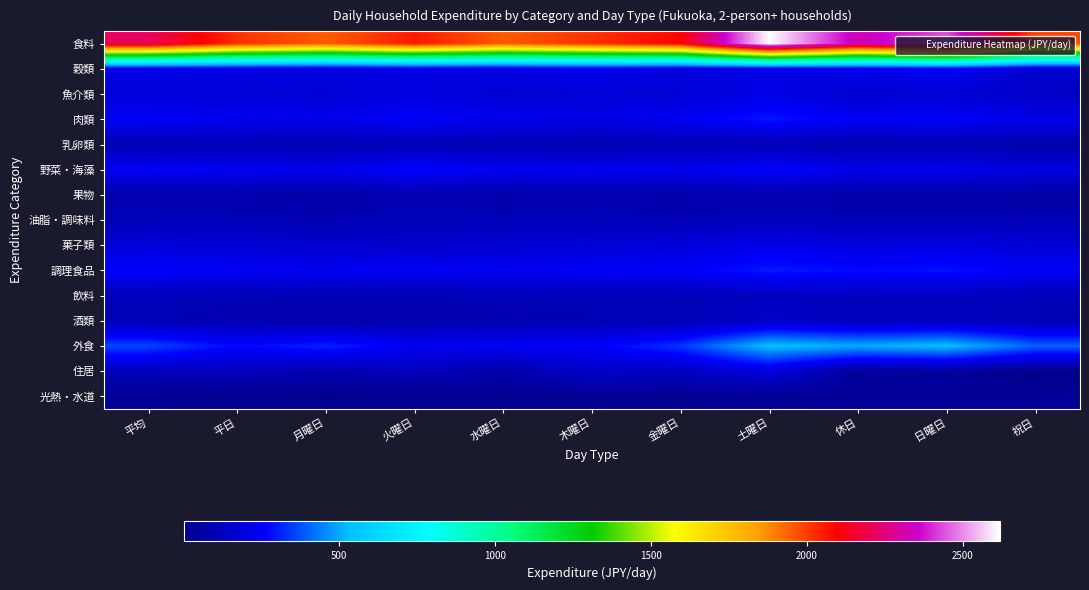

Which label corresponds to the largest value in the chart?

土曜日